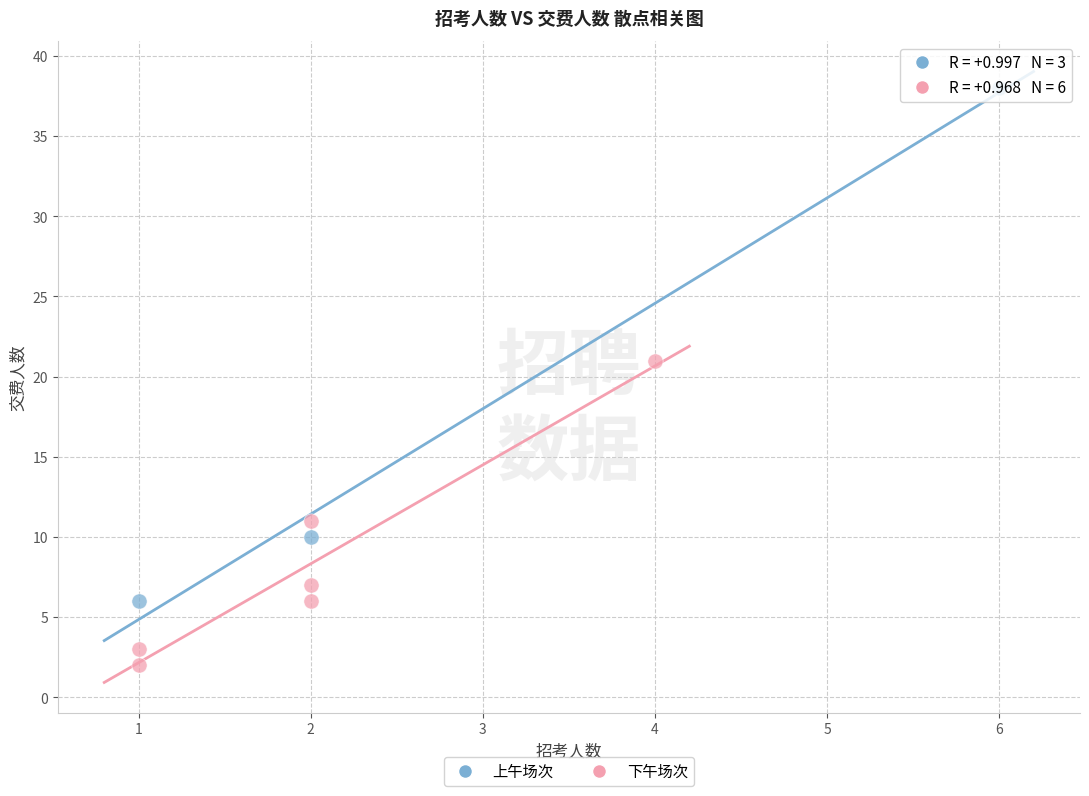

Which series reaches the minimum Y coordinate?

下午场次